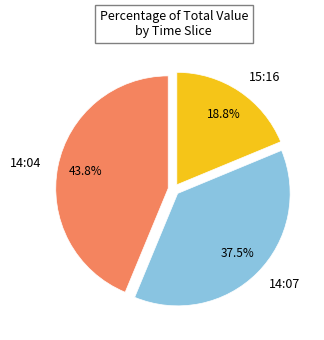

Rank the categories by value from highest to lowest.

14:04, 14:07, 15:16